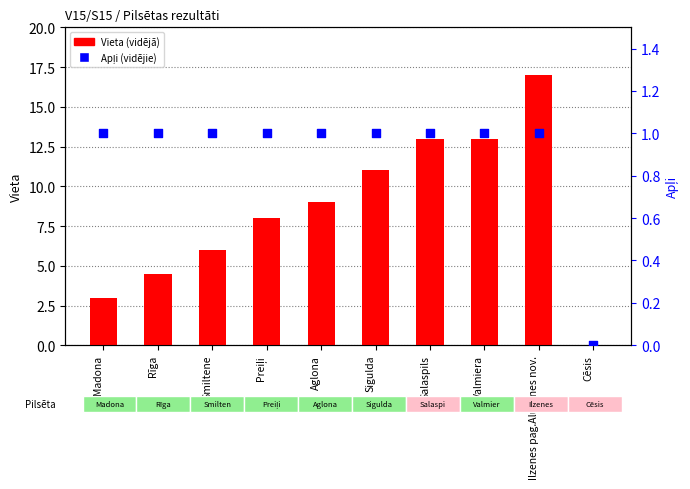

At how many categories does at least one series exceed 4?

8